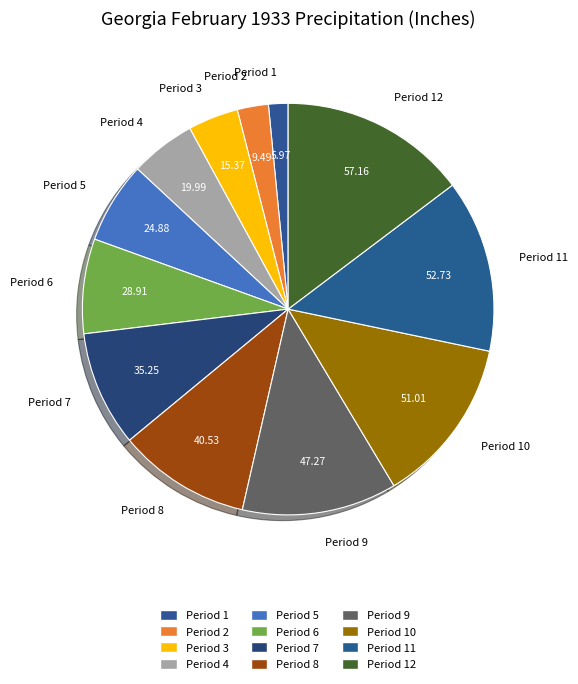

Do Period 10 and Period 4 together represent more than half of the pie?

No